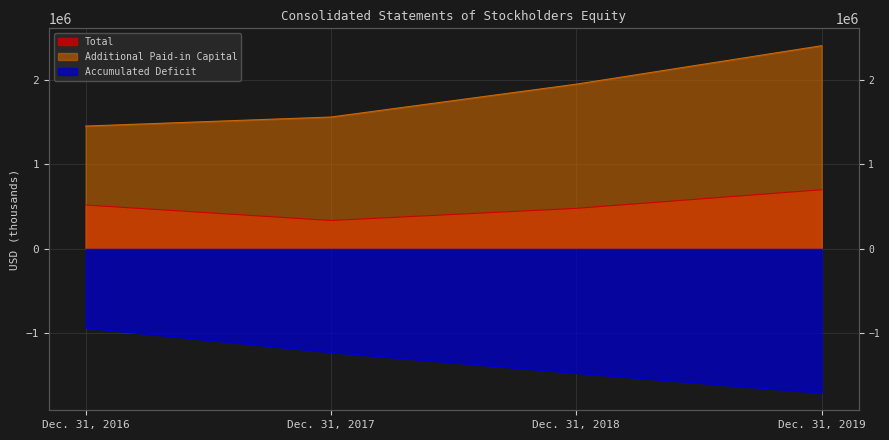

True or false: Additional Paid-in Capital and Accumulated Deficit intersect in this chart.

False